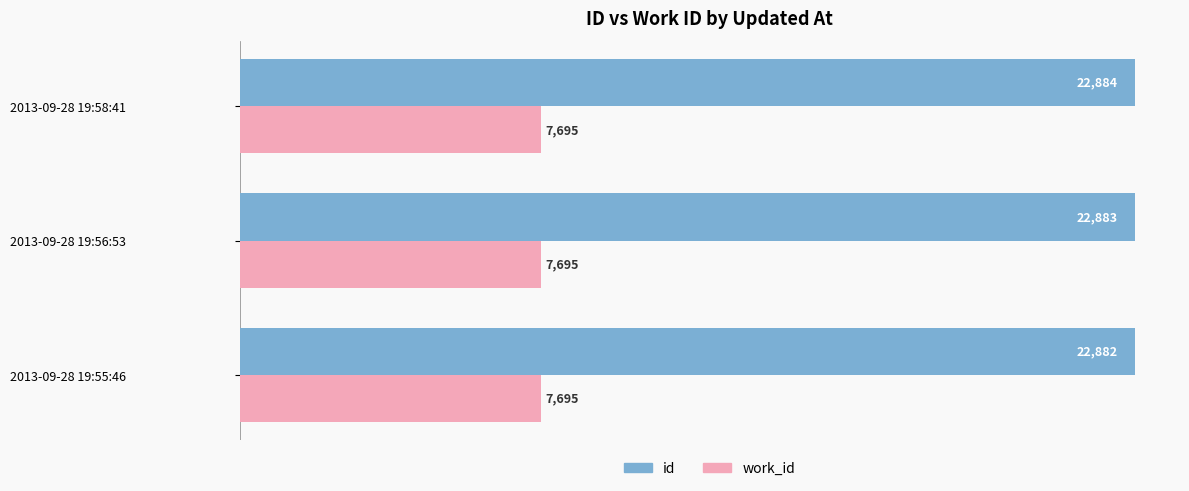

Which label corresponds to the largest value in the chart?

2013-09-28 19:58:41